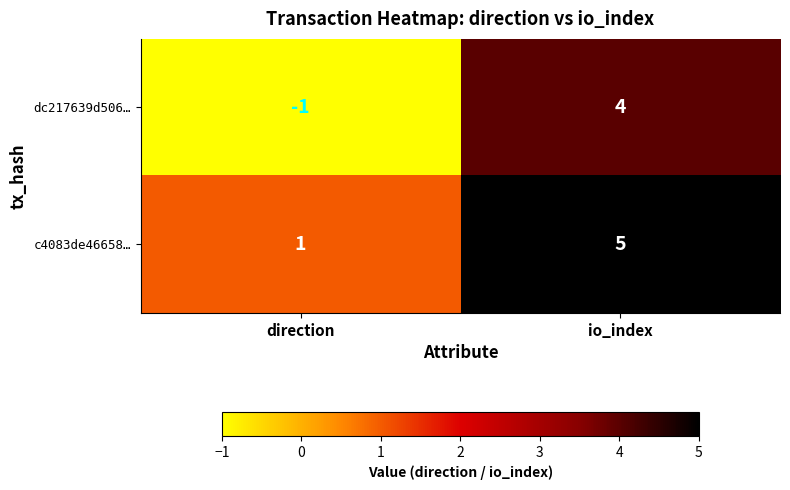

What is the sum of all c4083de46658… values?

6